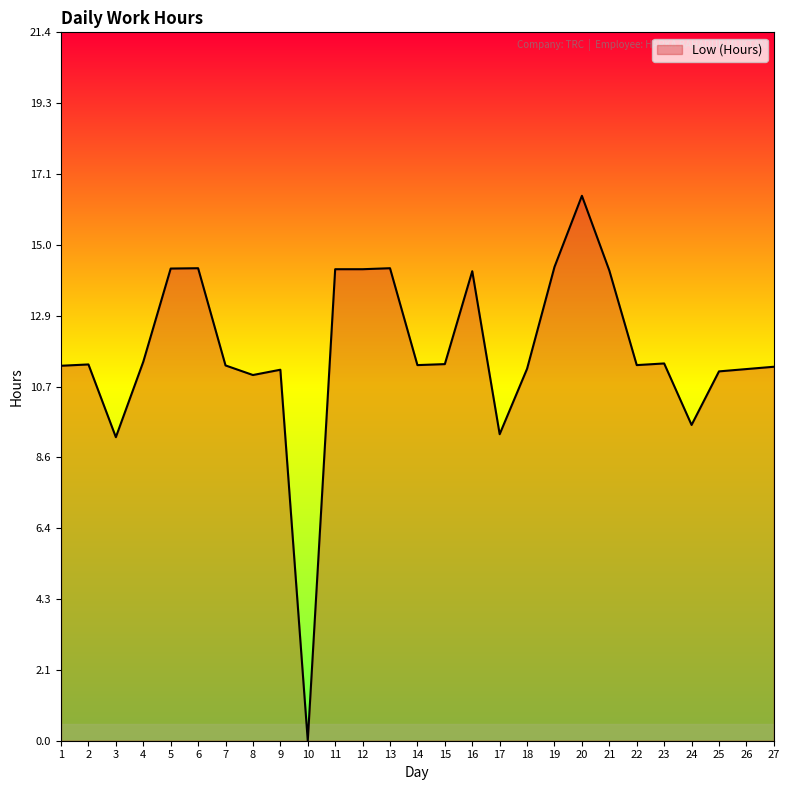

Is it true that the value at 20 is 26.7?

False